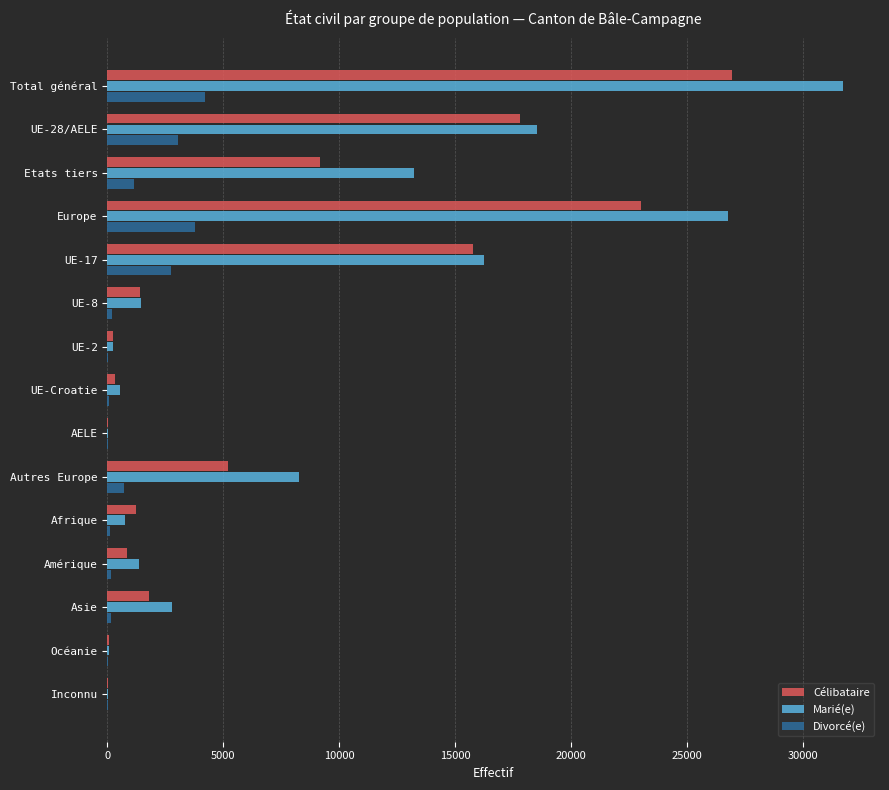

What is the highest value of the Marié(e) series?

31740